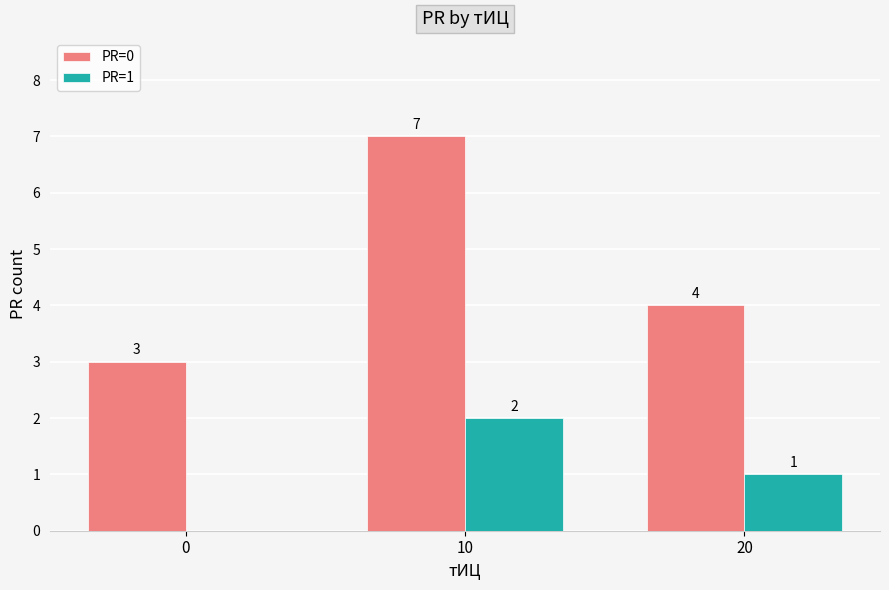

Between 10 and 20, which series saw the biggest shift?

PR=0